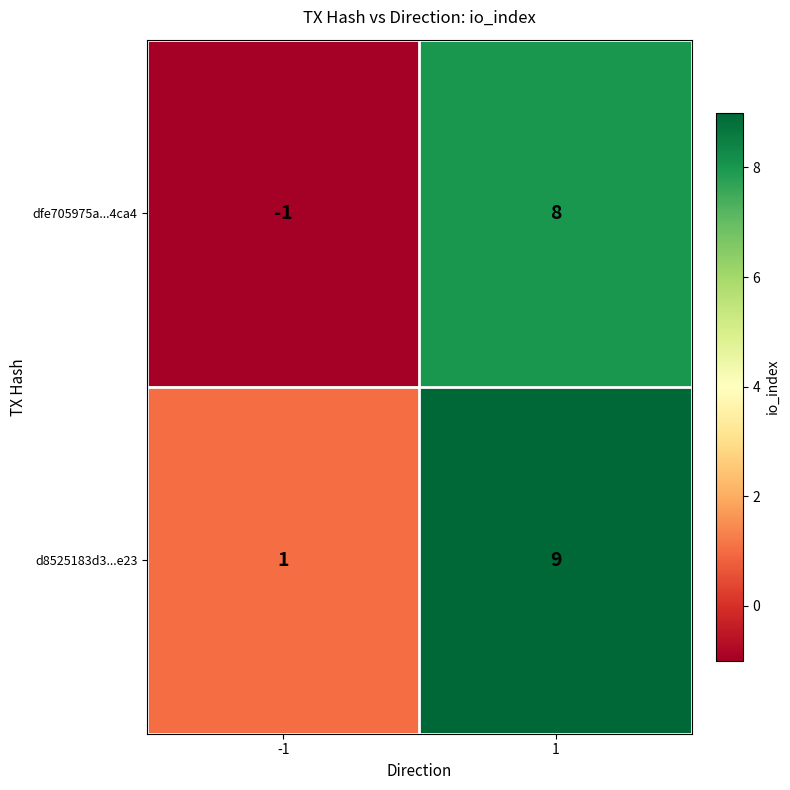

Rank the series by their average value, from highest to lowest.

d8525183d3...e23, dfe705975a...4ca4